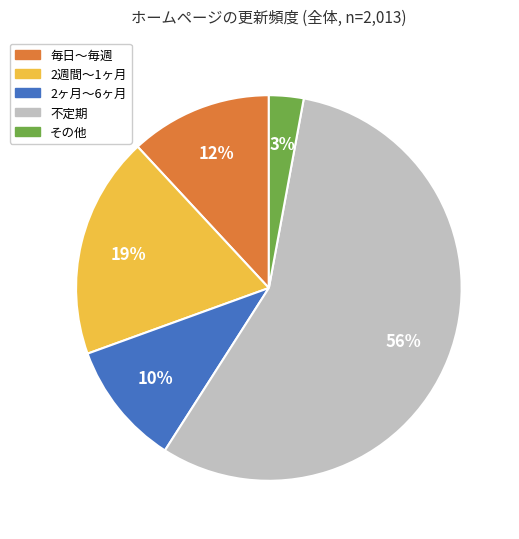

How many slices are in this pie chart?

5